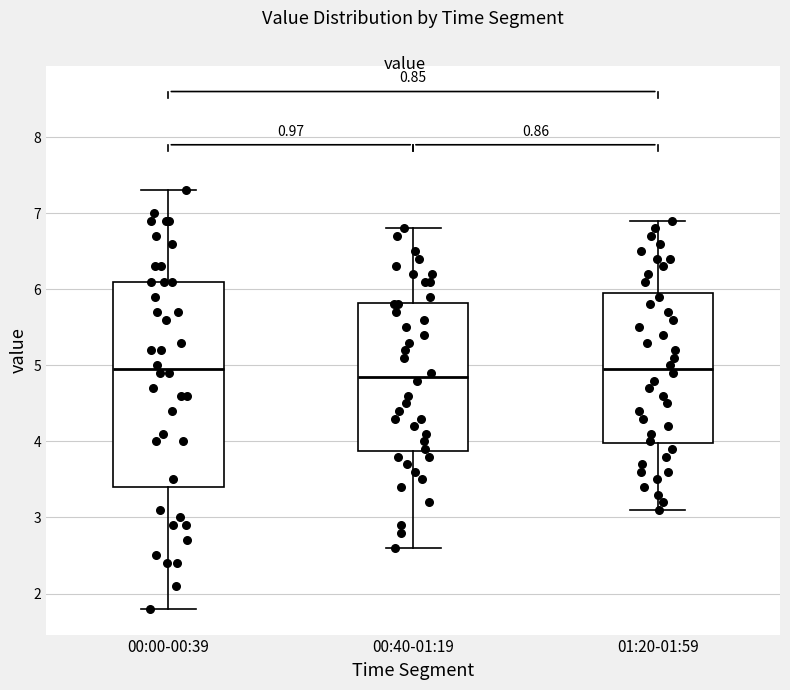

Reading left to right, read every box against the y-axis: the position of its median line, the range the box covers, and the ends of its whiskers. The values are not printed on the chart, so give them approximately, as read against the axis.

00:00-00:39: median 5.0, box 3.4 to 6.1, whiskers 1.8 to 7.3
00:40-01:19: median 4.9, box 3.9 to 5.8, whiskers 2.6 to 6.8
01:20-01:59: median 5.0, box 4.0 to 6.0, whiskers 3.1 to 6.9